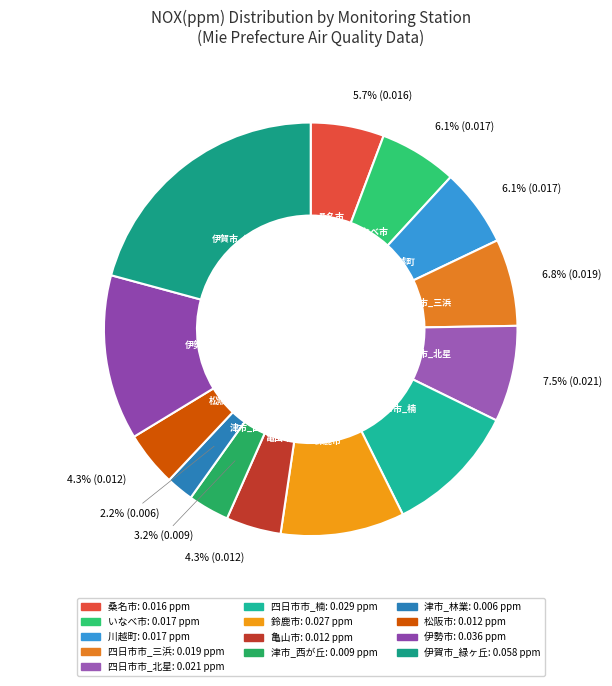

To the nearest percent, what is the average slice percentage?

8%